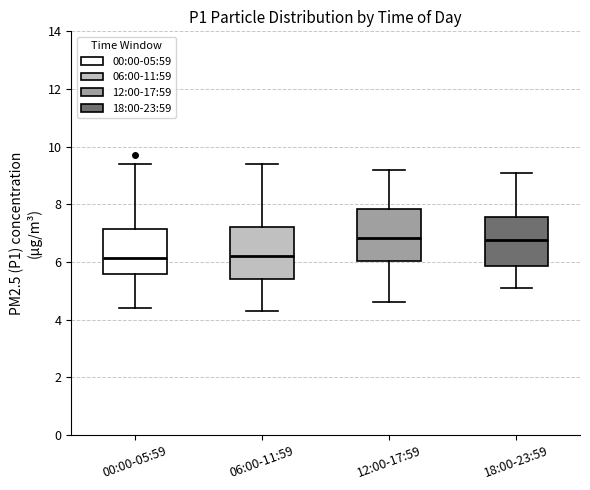

Where does the lower whisker of the box for 00:00-05:59 end on the y-axis? The values are not printed on the chart, so give them approximately, as read against the axis.

4.4